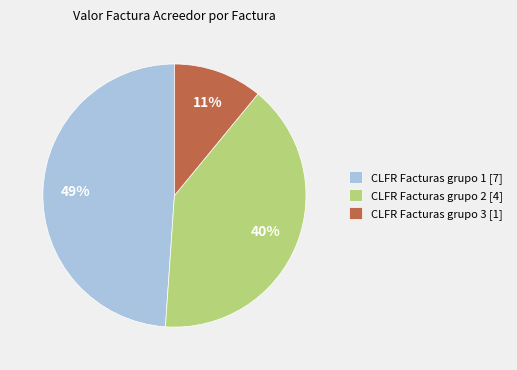

Which category has the smallest portion of the pie?

CLFR Facturas grupo 3 [1]